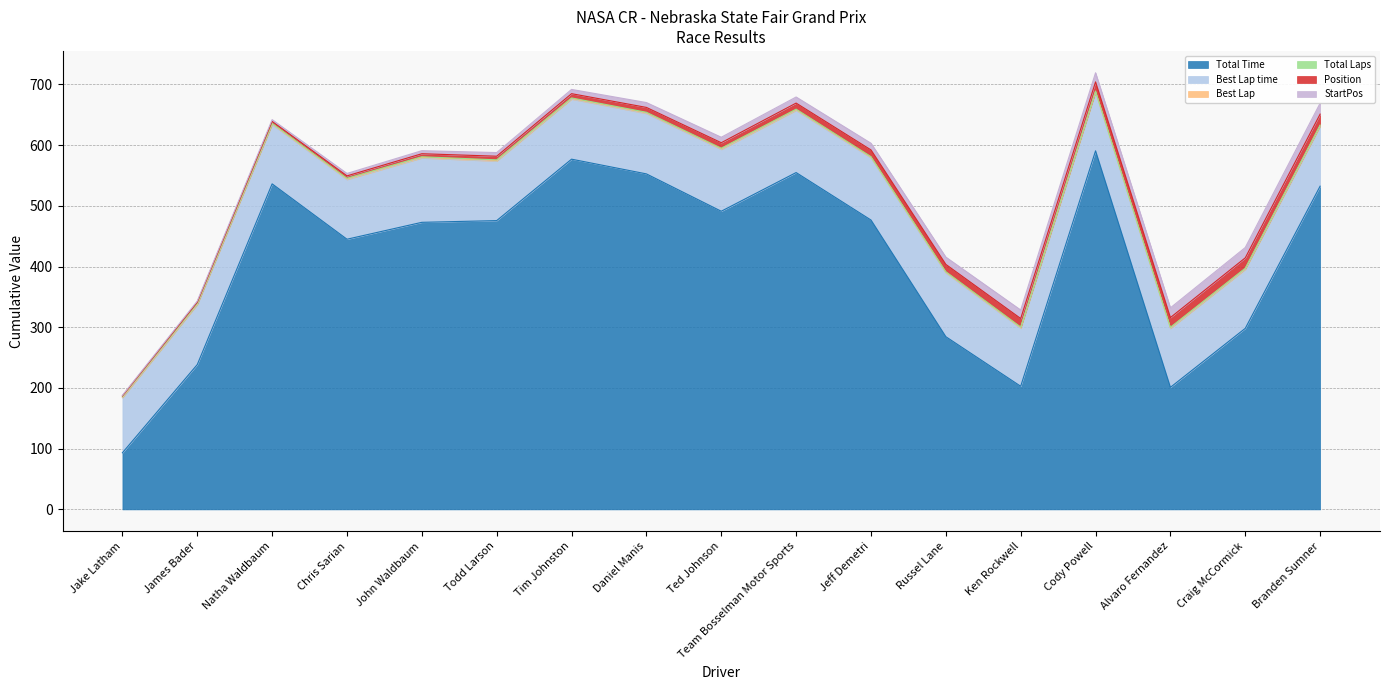

Reading right to left, list all the values displayed in this chart.

Total Time: 532.4	298.2	201.0	590.6	202.8	284.4	476.6	554.8	491.1	552.6	576.8	475.7	472.8	445.0	536.2	238.5	93.2
Best Lap time: 98.7	97.1	96.9	96.6	95.6	105.1	102.5	102.4	101.9	99.5	98.9	98.1	106.0	98.3	97.8	98.7	90.7
Best Lap: 1.0	1.0	1.0	1.0	1.0	1.0	1.0	1.0	1.0	1.0	1.0	1.0	1.0	1.0	1.0	1.0	1.0
Total Laps: 1.0	1.0	1.0	1.0	1.0	1.0	1.0	1.0	1.0	1.0	1.0	1.0	1.0	1.0	1.0	1.0	1.0
Position: 18.0	17.0	16.0	15.0	14.0	12.0	11.0	10.0	9.0	8.0	7.0	6.0	5.0	4.0	3.0	2.0	1.0
StartPos: 18.0	17.0	16.0	15.0	14.0	12.0	11.0	10.0	9.0	8.0	7.0	6.0	5.0	4.0	3.0	2.0	1.0